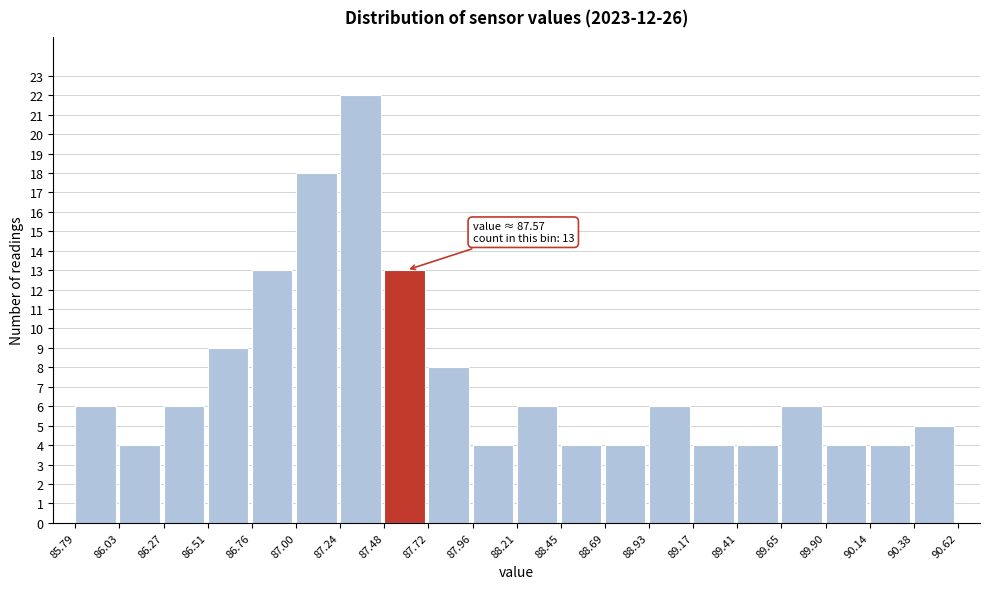

Over which range of the x-axis is the bar tallest?

87.24 to 87.48